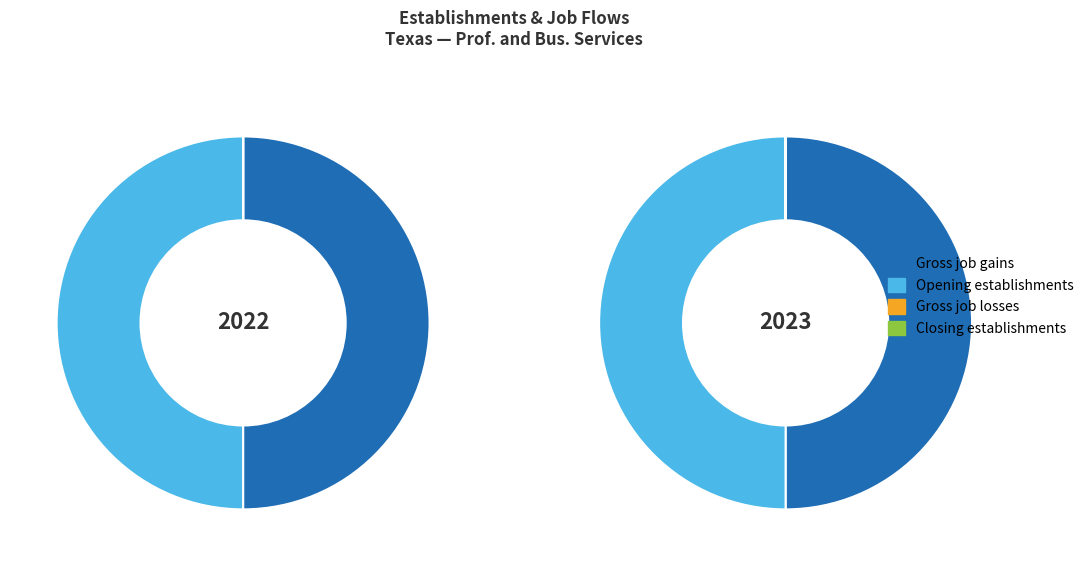

How much of the chart is everything except 0?

91.7%